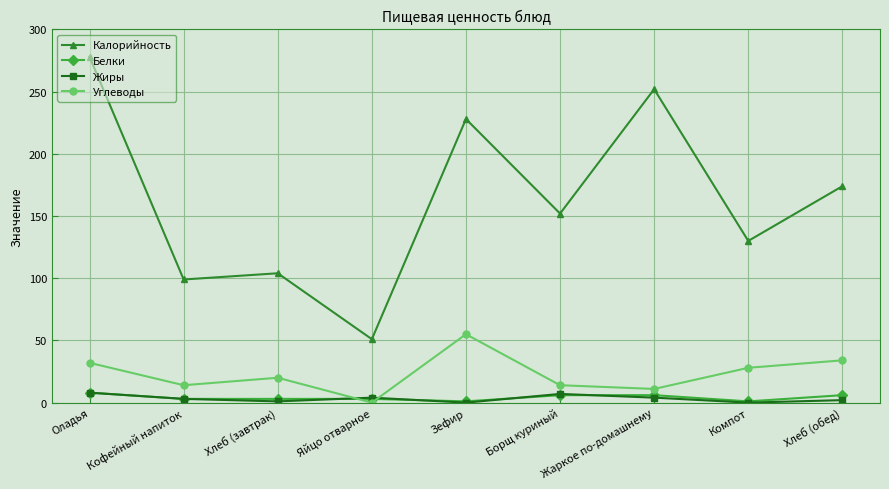

What is the difference between the highest and lowest values at Яйцо отварное?

51